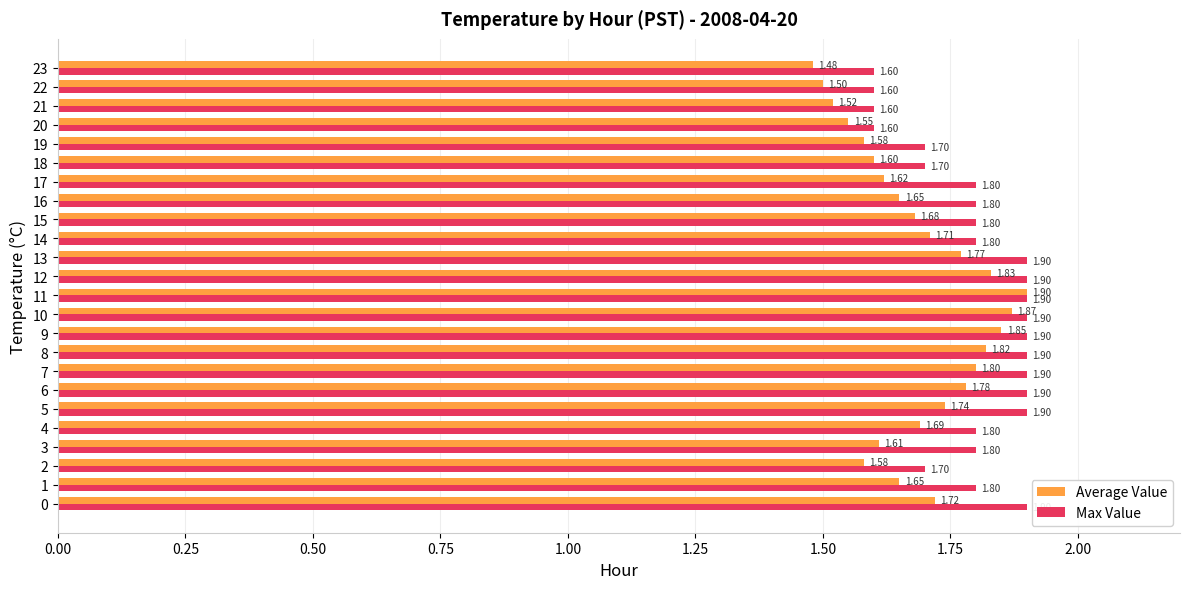

List the series in order of their overall mean, lowest first.

Average Value, Max Value